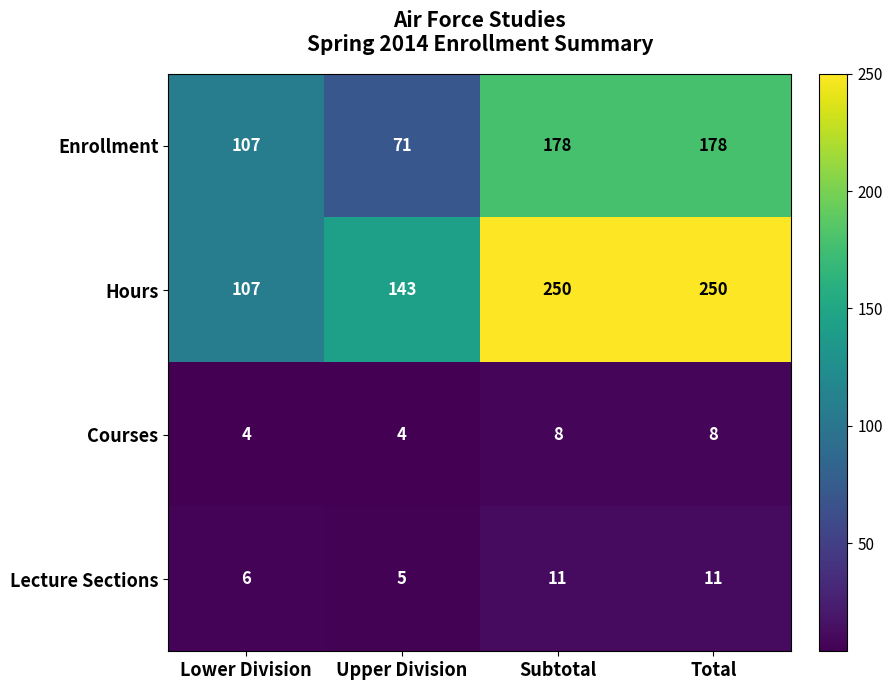

Which series has the largest range (max minus min)?

Hours